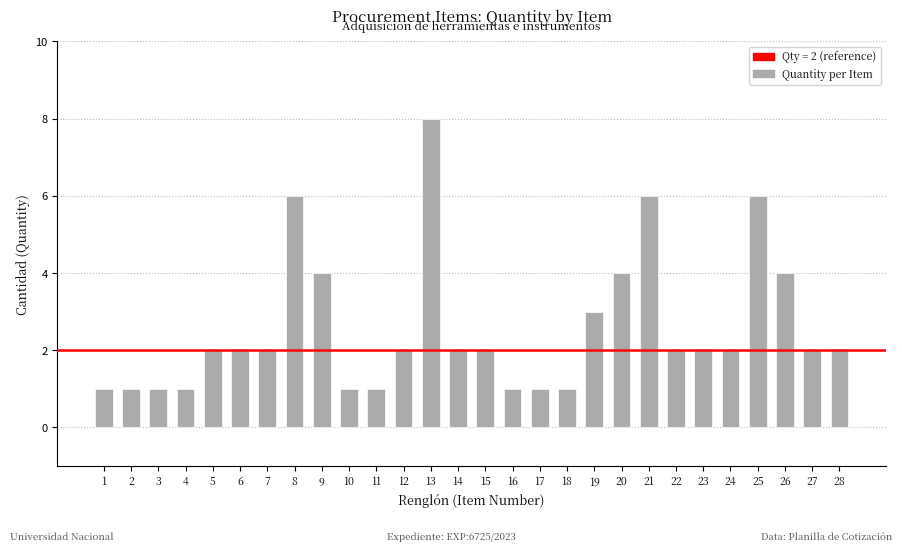

The value at 23 is 2. True or false?

True